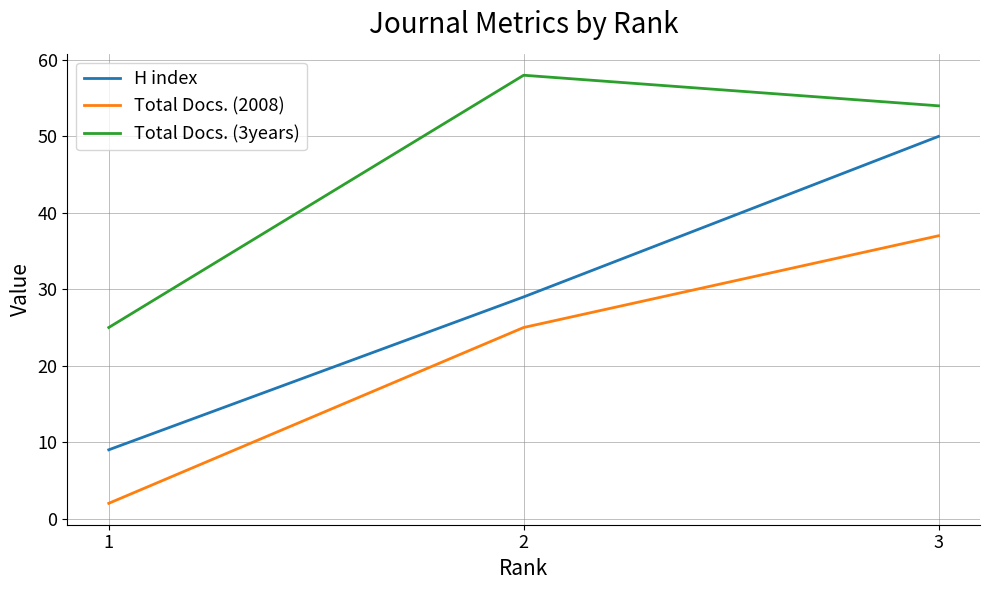

Reading right to left, list all the values displayed in this chart.

H index: 50	29	9
Total Docs. (2008): 37	25	2
Total Docs. (3years): 54	58	25